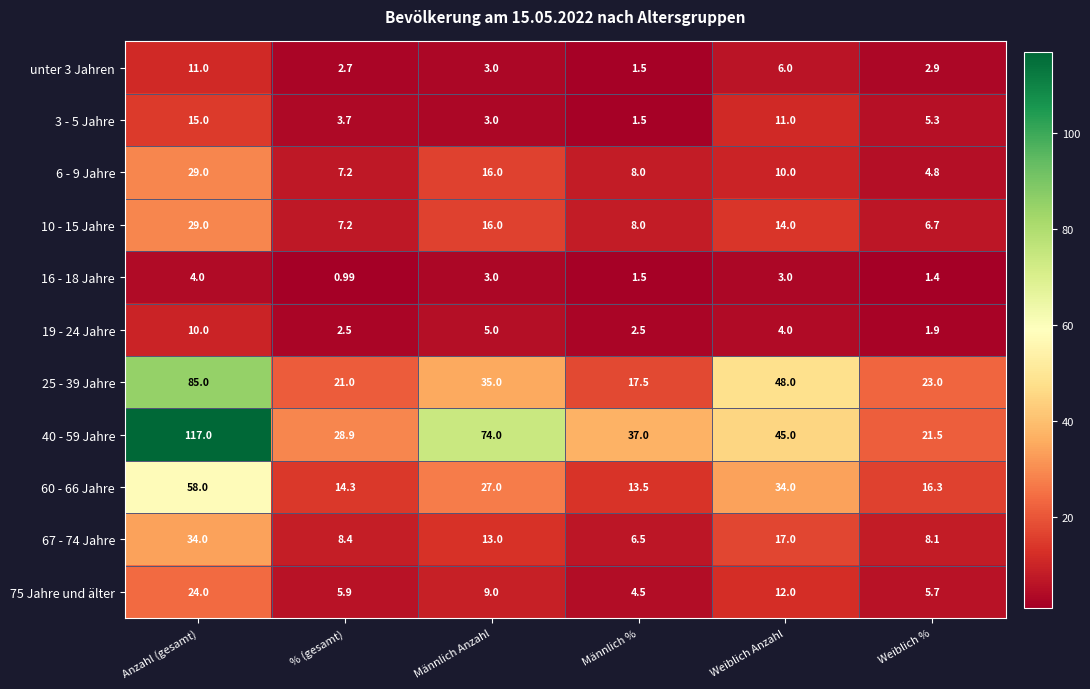

Where does the 40 - 59 Jahre series first go above 45?

Anzahl (gesamt)